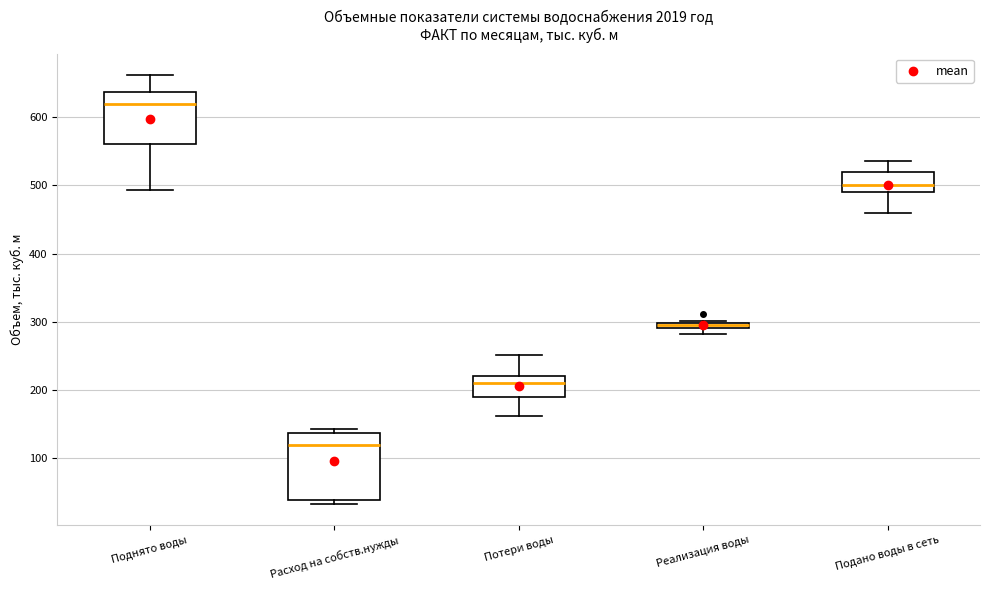

Which box is the tallest, from its lower edge to its upper edge?

Расход на собств.нужды